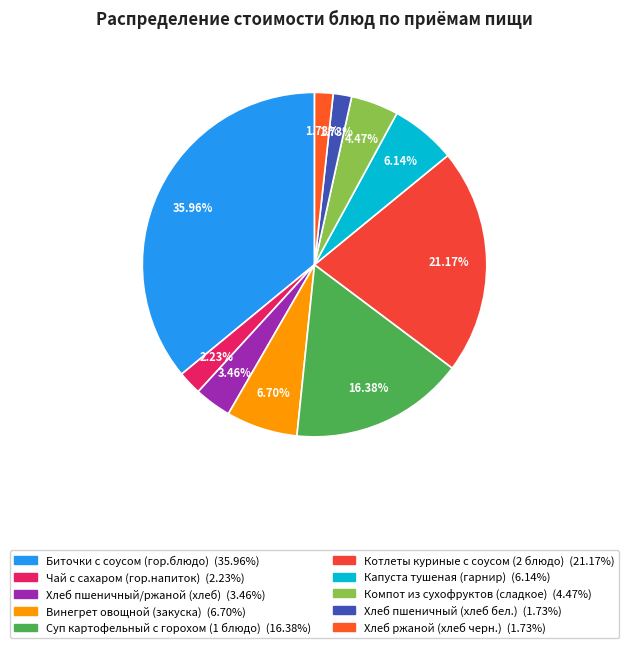

What percentage is the Компот из сухофруктов (сладкое) slice, to the nearest percent?

4%